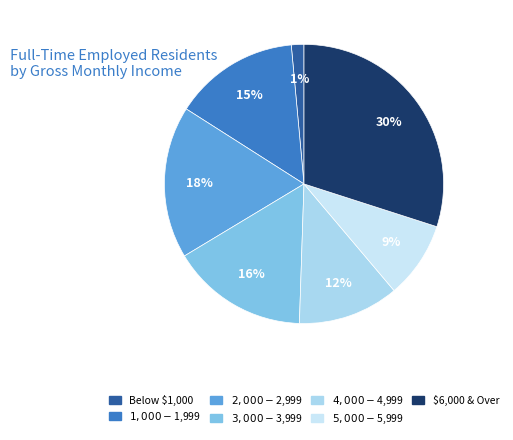

To the nearest percent, what is the difference between the $5,000 - $5,999 and $3,000 - $3,999 slice percentages?

7%